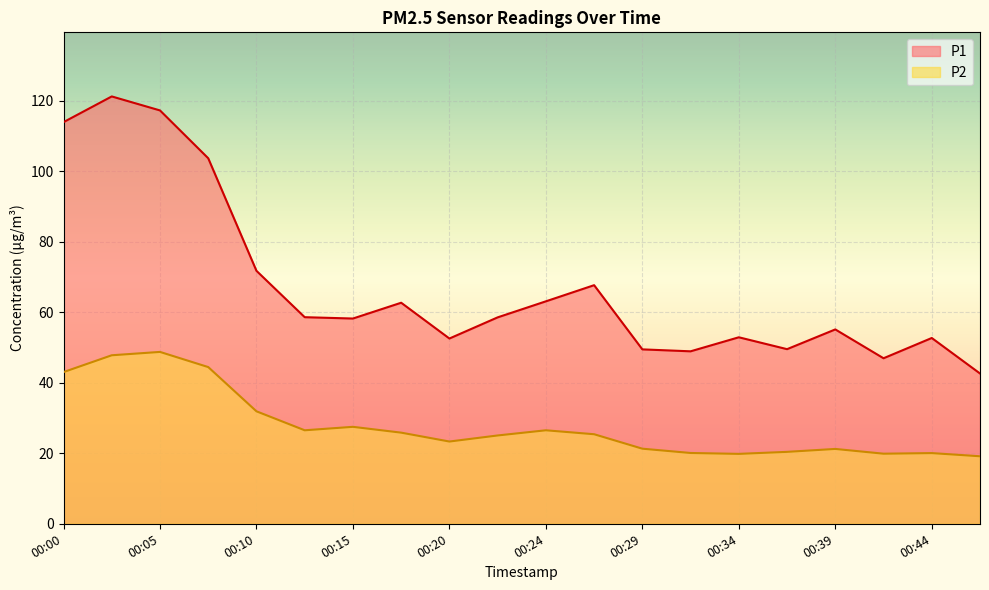

At which category does P2 reach its first local peak?

00:05